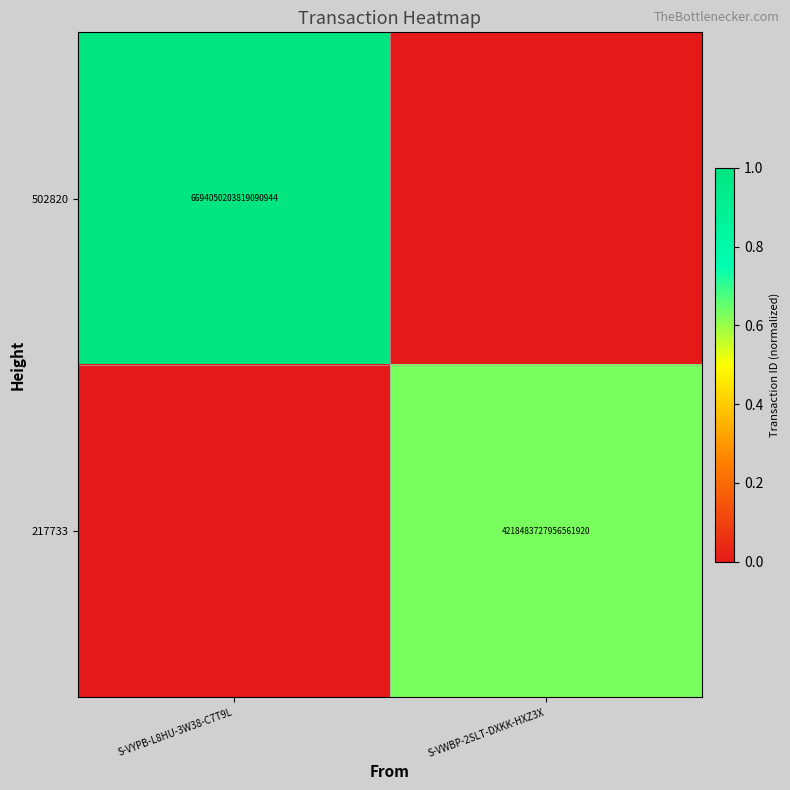

The value of 217733 at S-VWBP-2SLT-DXKK-HXZ3X is 0.1. True or false?

False